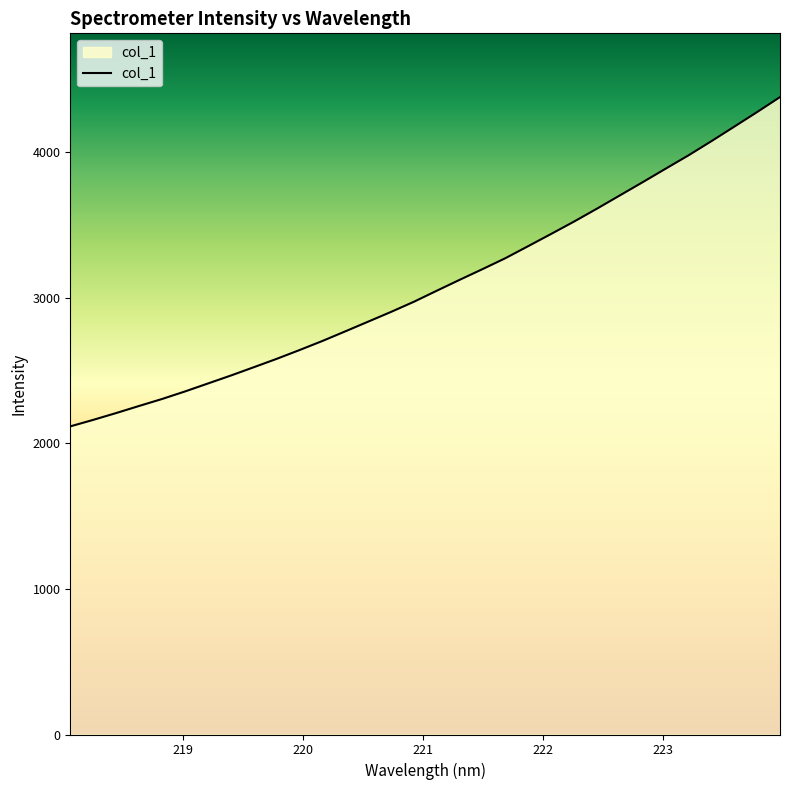

What is the maximum value shown in the chart?

4378.6